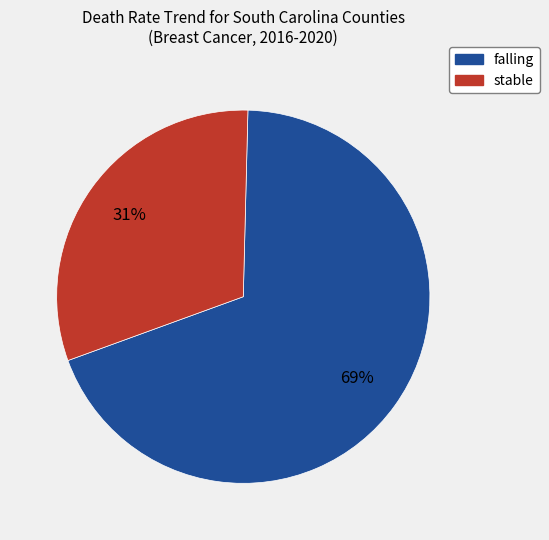

To the nearest percent, what is the difference between the largest and smallest slice percentages?

38%